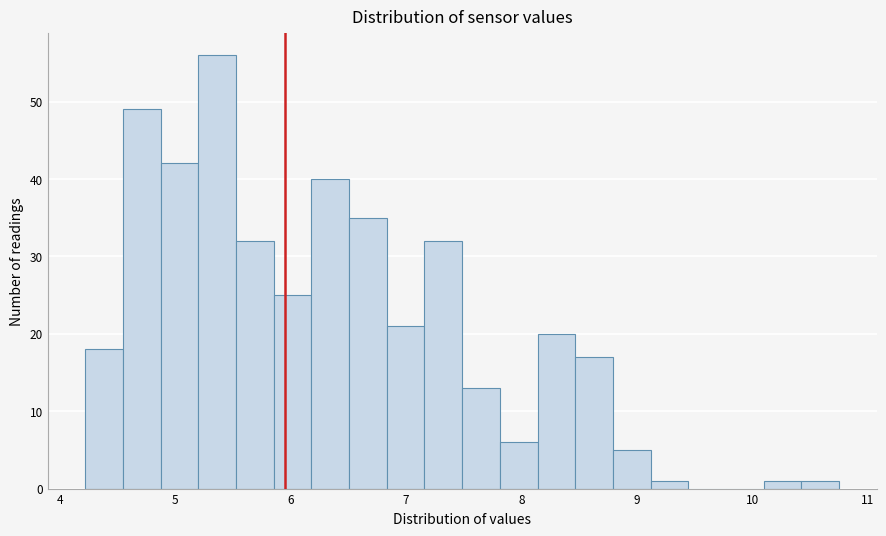

Read against the x-axis, roughly where is the centre of the tallest bar?

5.4